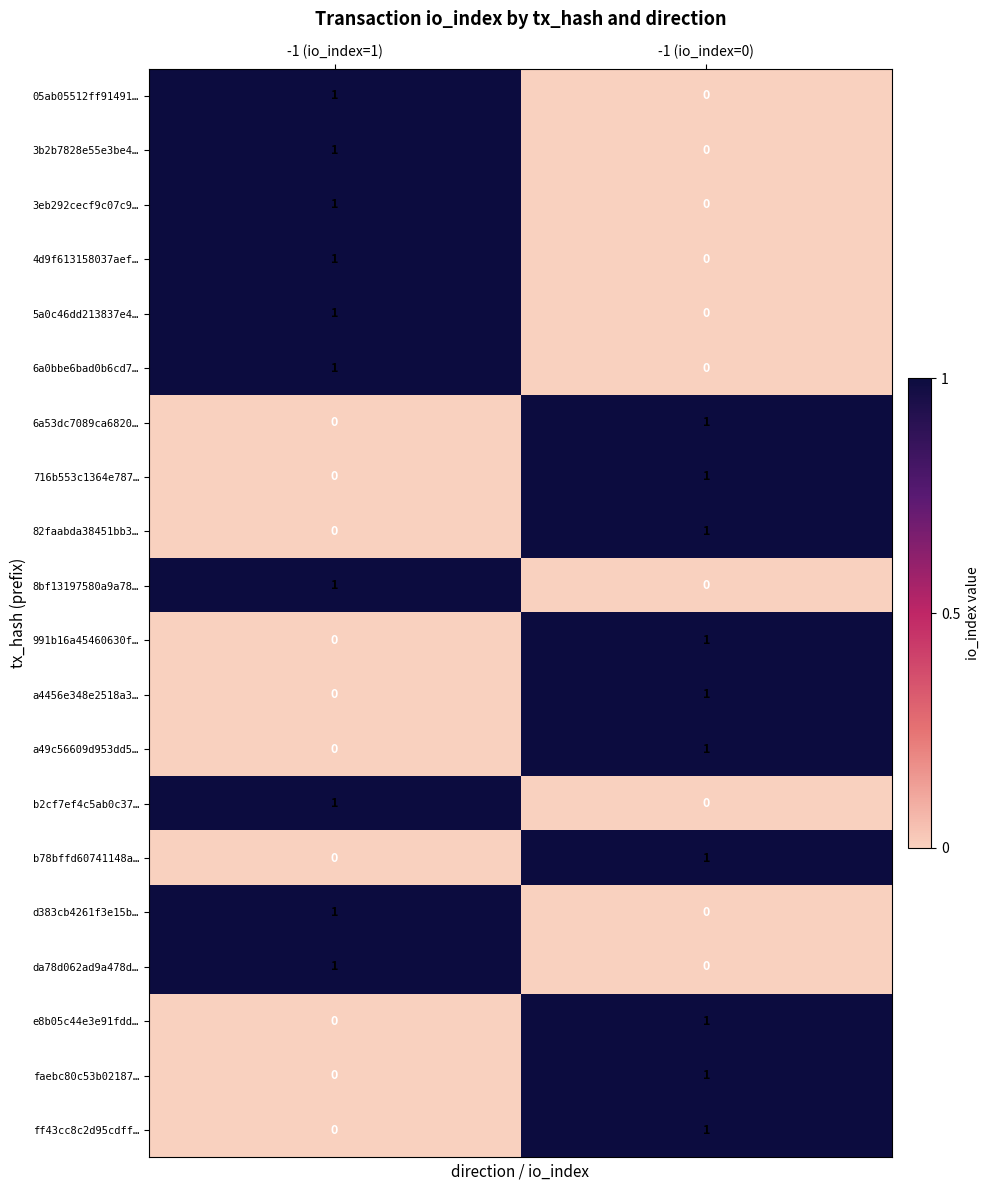

List the labels in order of b2cf7ef4c5ab0c37… value, smallest first.

-1 (io_index=0), -1 (io_index=1)